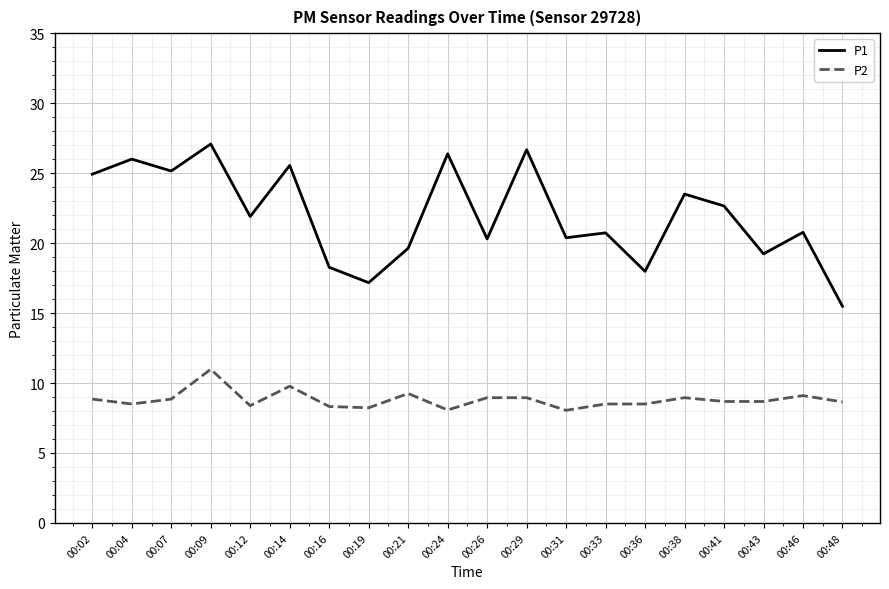

Rank the series by their maximum value, from lowest to highest.

P2, P1